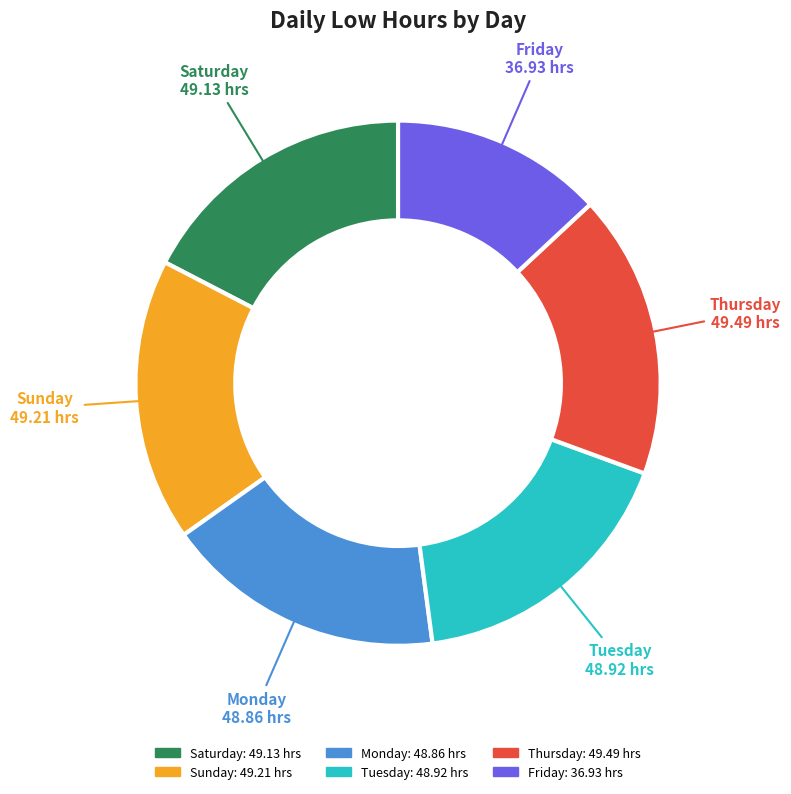

Count the number of slices in the pie.

6